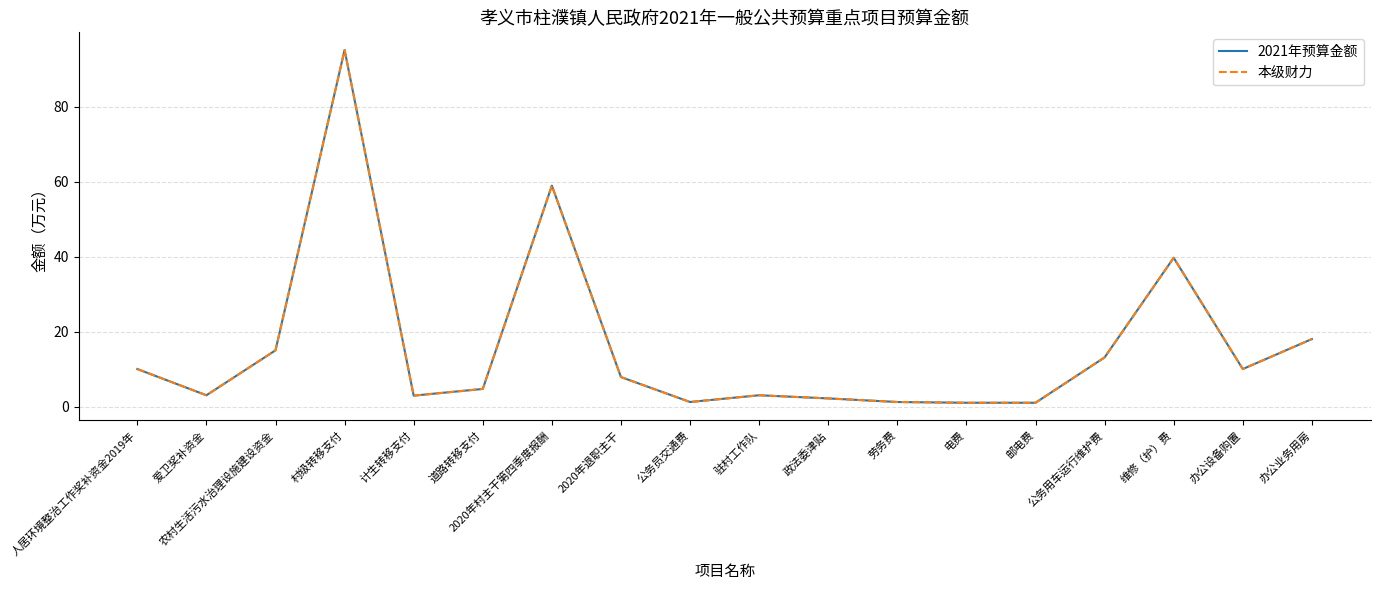

Rank the categories by 本级财力 value from lowest to highest.

电费, 邮电费, 公务员交通费, 劳务费, 政法委津贴, 计生转移支付, 爱卫奖补资金, 驻村工作队, 道路转移支付, 2020年退职主干, 人居环境整治工作奖补资金2019年, 办公设备购置, 公务用车运行维护费, 农村生活污水治理设施建设资金, 办公业务用房, 维修（护）费, 2020年村主干第四季度报酬, 村级转移支付